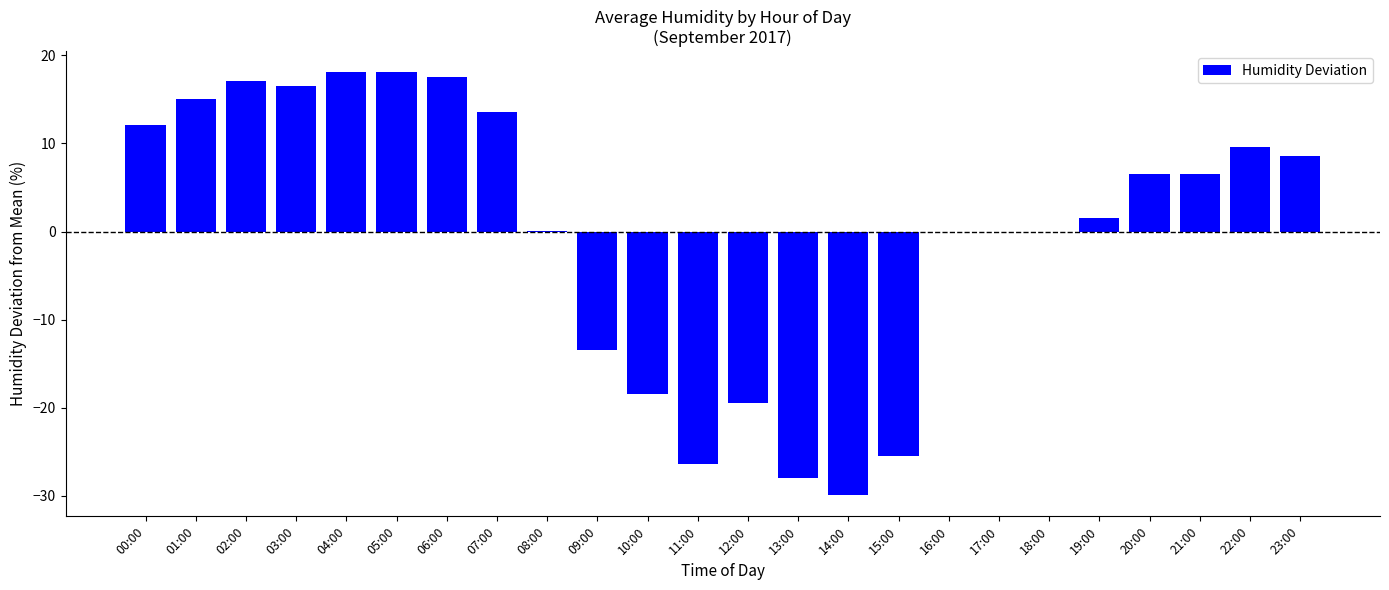

Where does the data first go above 6?

00:00